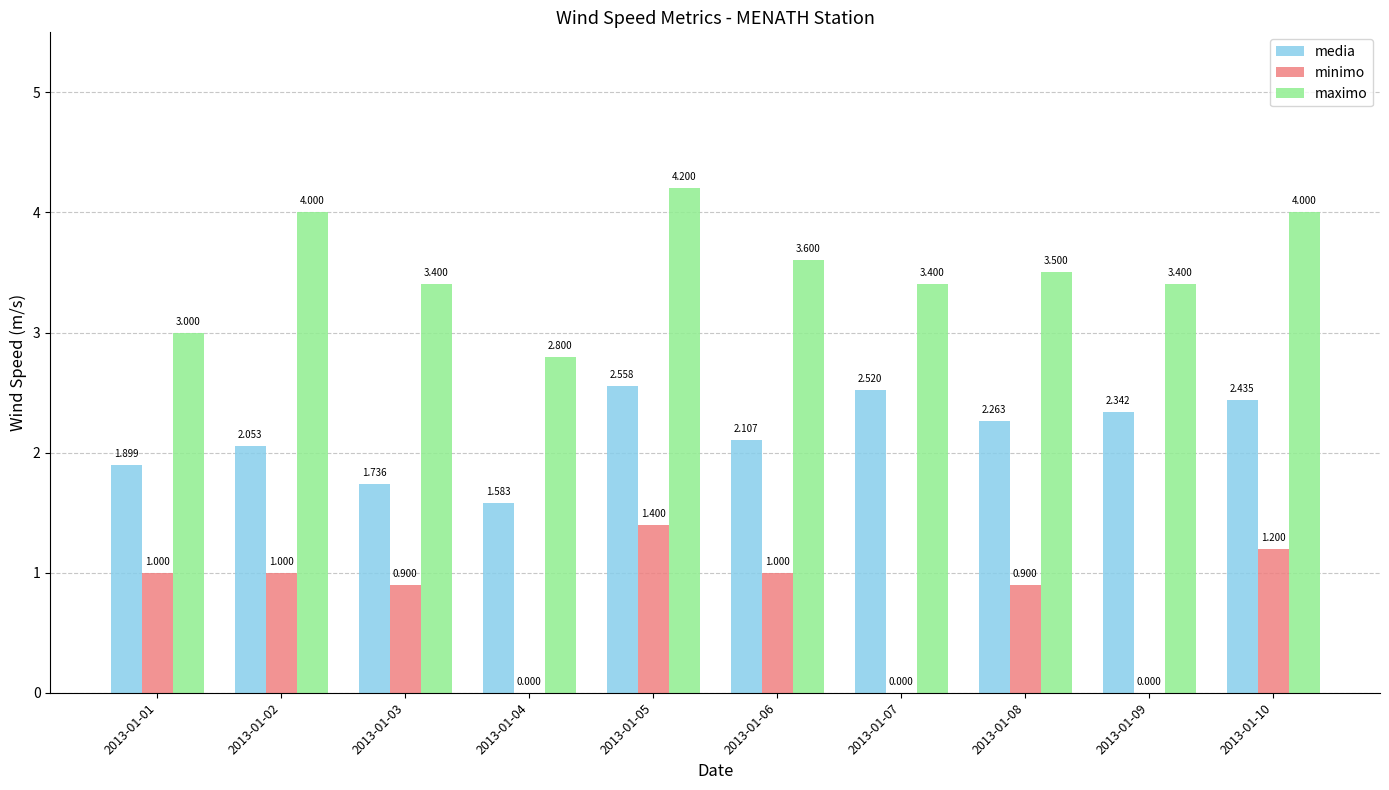

Are the bars grouped side by side (vs. stacked)?

Yes